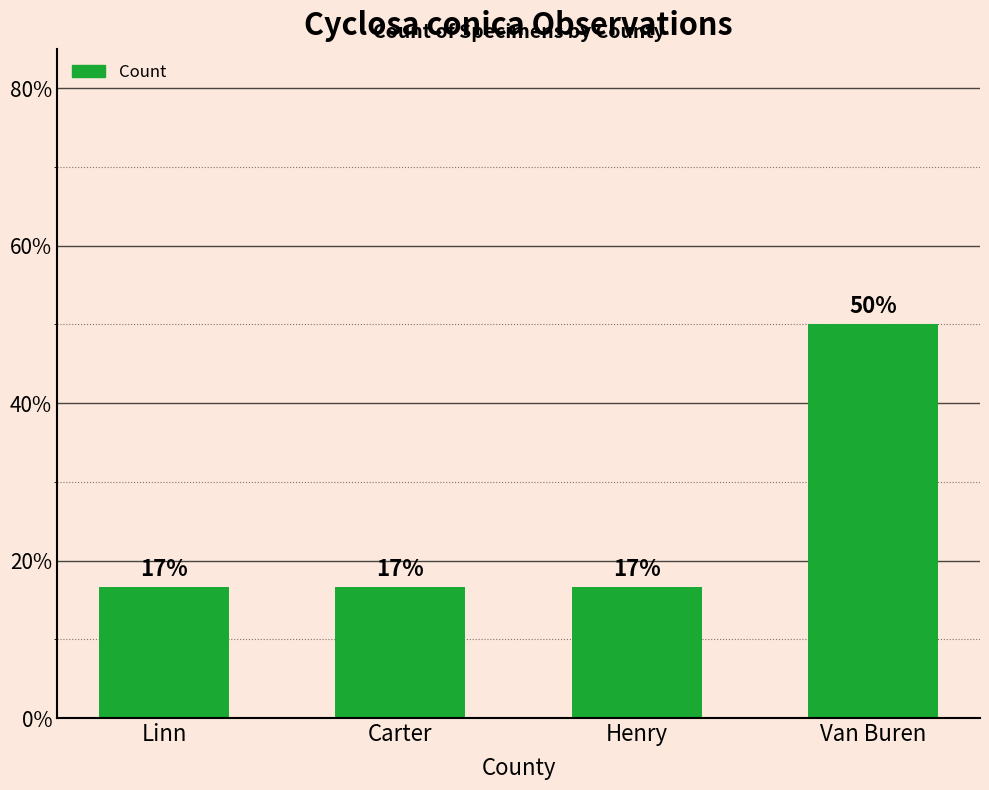

What is the ratio of the value at Linn to the value at Henry?

1.0